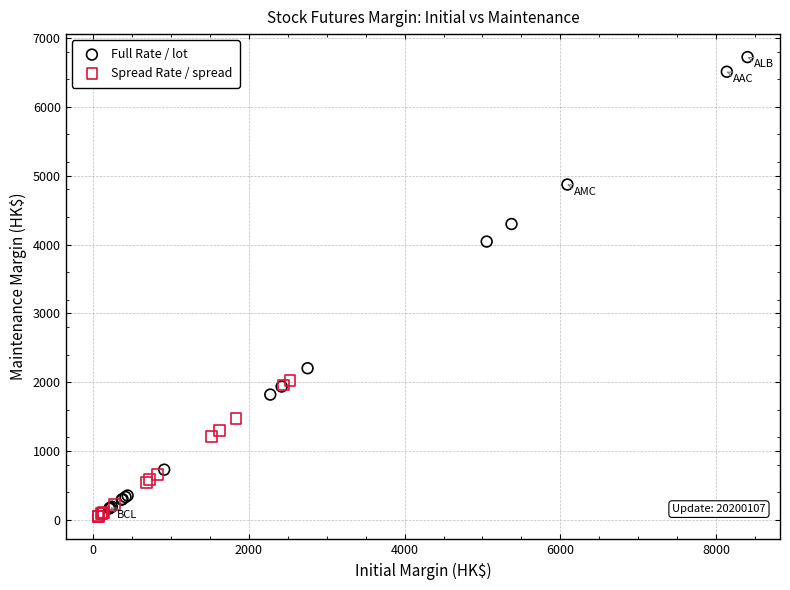

What are all the series names shown in the legend?

Full Rate / lot, Spread Rate / spread